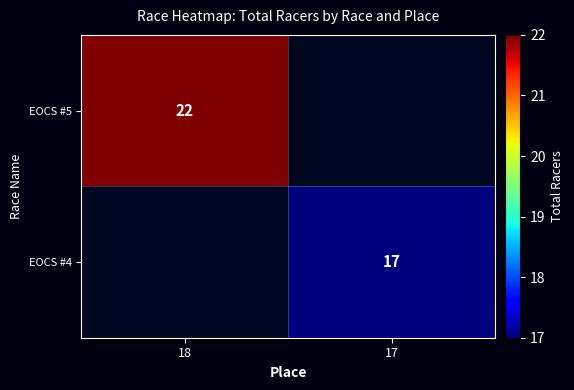

True or false: EOCS #5 has a value of 22 at 18.

True